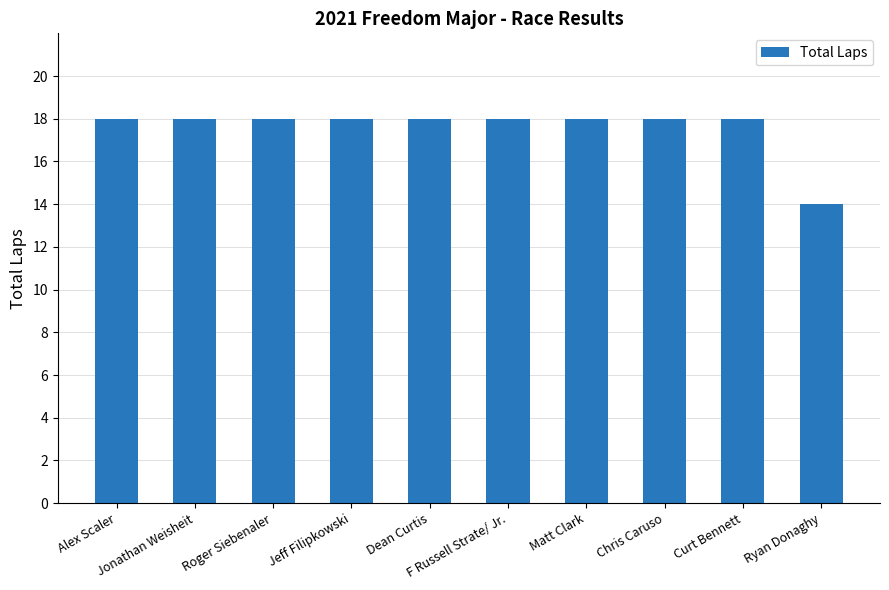

How many bars are there in total?

10